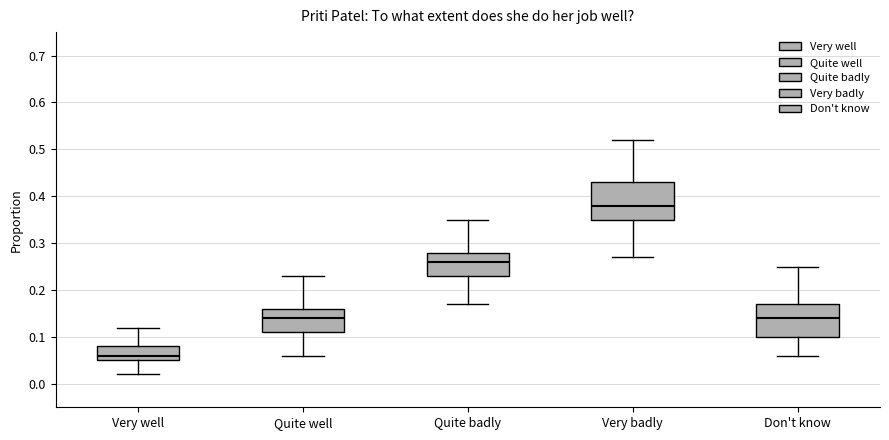

Reading left to right, transcribe this box plot: for each box, give where its median line is, the range the box spans, and where its two whiskers end, as read against the y-axis. The values are not printed on the chart, so give them approximately, as read against the axis.

Very well: median 0.06, box 0.05 to 0.08, whiskers 0.02 to 0.12
Quite well: median 0.14, box 0.11 to 0.16, whiskers 0.06 to 0.23
Quite badly: median 0.26, box 0.23 to 0.28, whiskers 0.17 to 0.35
Very badly: median 0.38, box 0.35 to 0.43, whiskers 0.27 to 0.52
Don't know: median 0.14, box 0.10 to 0.17, whiskers 0.06 to 0.25